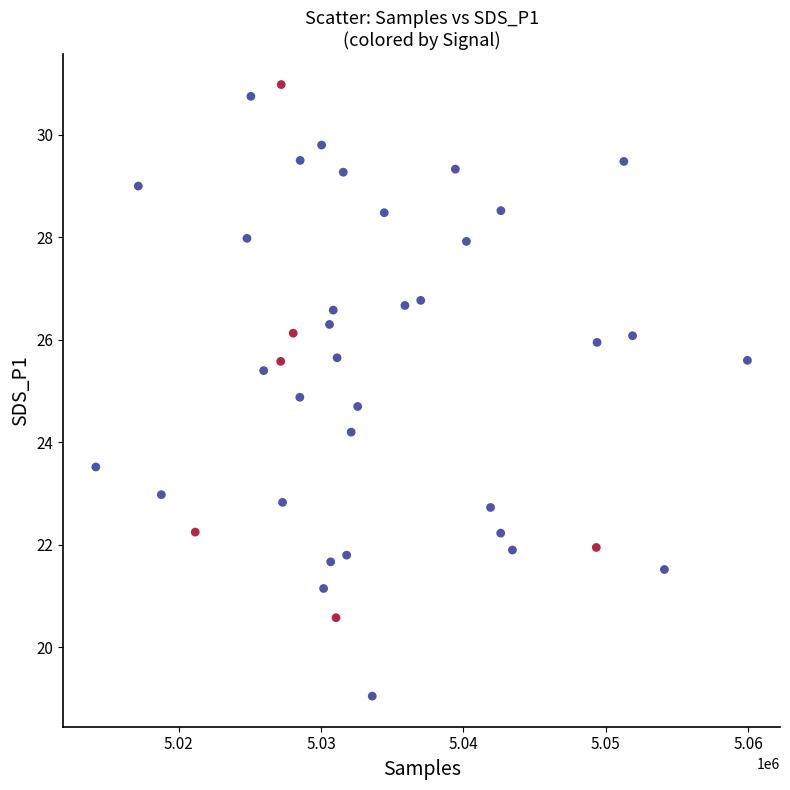

What is the range of Y values (max minus min)?

11.9